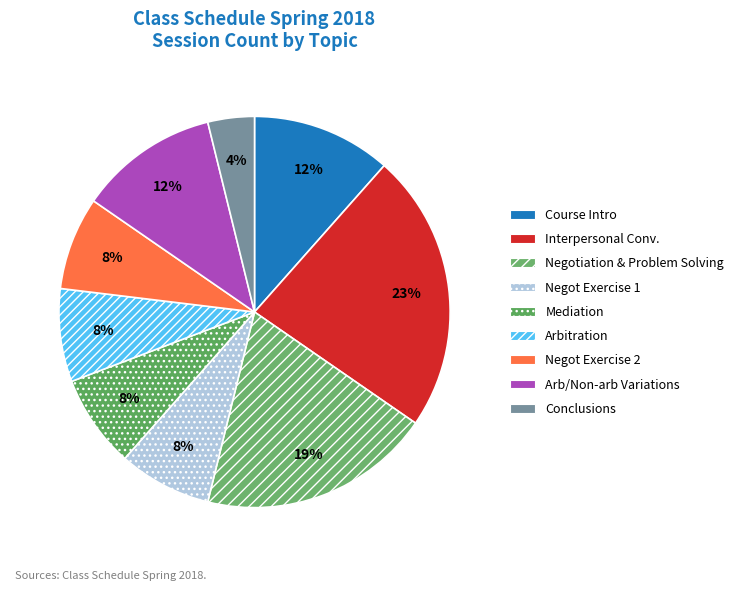

Which category has the biggest portion of the pie?

Interpersonal Conv.